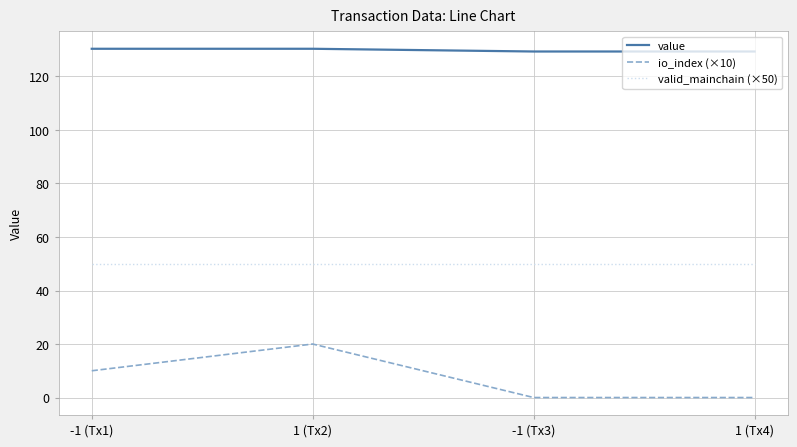

Reading left to right, extract all data points from this chart.

value: 130.4	130.4	129.3	129.3
io_index (×10): 10.0	20.0	0.0	0.0
valid_mainchain (×50): 50.0	50.0	50.0	50.0